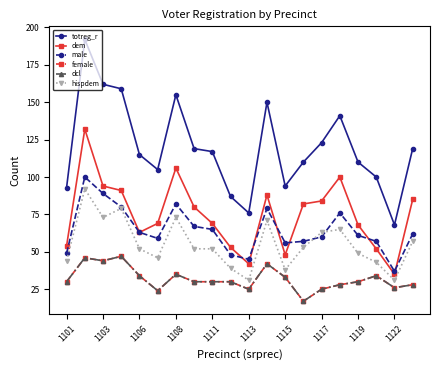

Is this an area chart (filled region under the line)?

No